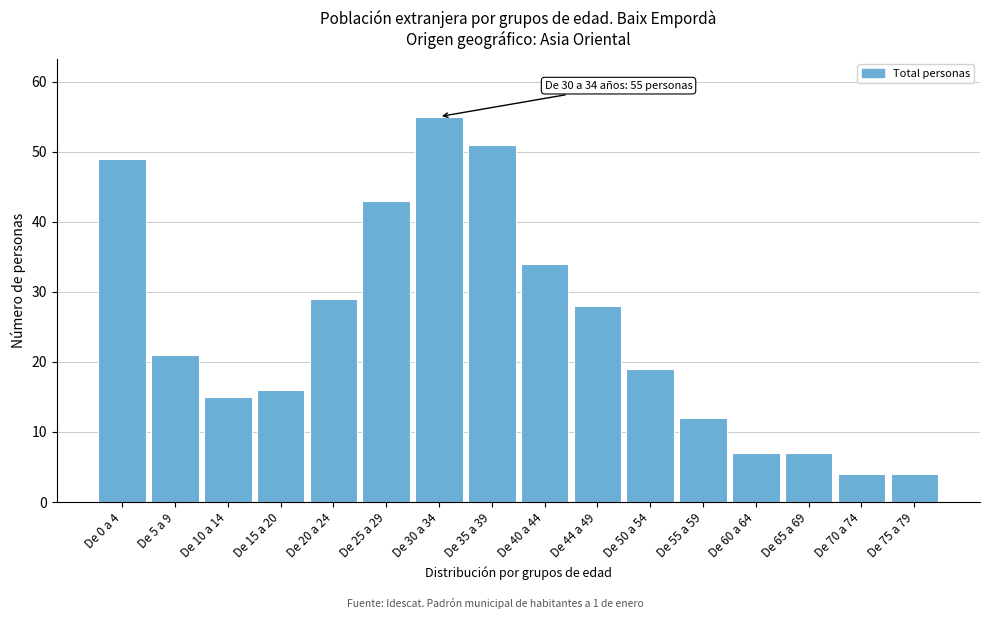

Reading left to right, transcribe all the data shown in this chart.

49	21	15	16	29	43	55	51	34	28	19	12	7	7	4	4